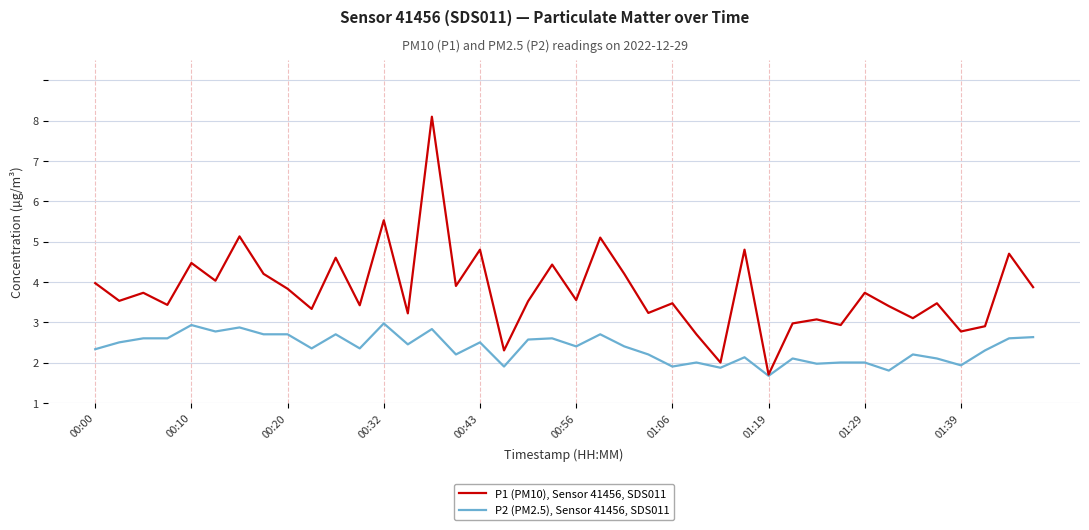

Reading left to right, list all the values displayed in this chart.

P1 (PM10), Sensor 41456, SDS011: 3.0	2.5	2.7	2.4	3.5	3.0	4.1	3.2	2.8	2.3	3.6	2.4	4.5	2.2	7.1	2.9	3.8	1.3	2.5	3.4	2.5	4.1	3.2	2.2	2.5	1.7	1.0	3.8	0.7	2.0	2.1	1.9	2.7	2.4	2.1	2.5	1.8	1.9	3.7	2.9
P2 (PM2.5), Sensor 41456, SDS011: 1.3	1.5	1.6	1.6	1.9	1.8	1.9	1.7	1.7	1.4	1.7	1.4	2.0	1.4	1.8	1.2	1.5	0.9	1.6	1.6	1.4	1.7	1.4	1.2	0.9	1.0	0.9	1.1	0.7	1.1	1.0	1.0	1.0	0.8	1.2	1.1	0.9	1.3	1.6	1.6